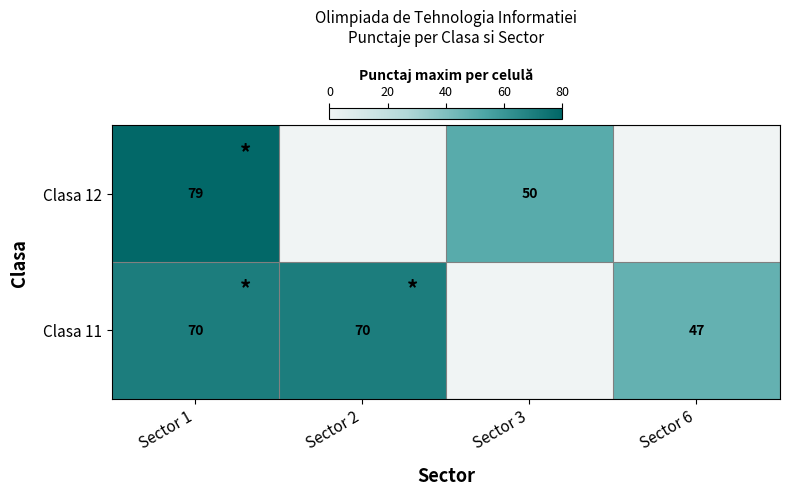

How many series are shown in this chart?

2